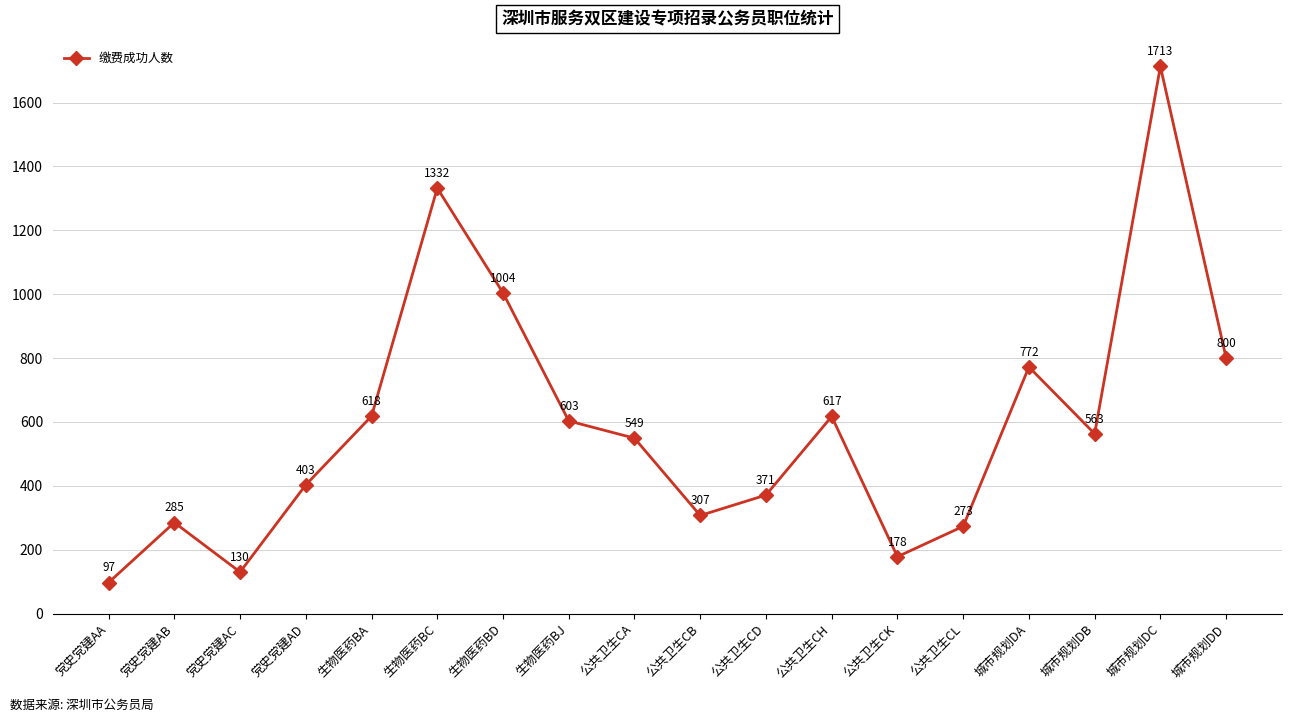

What is the minimum value shown in the chart?

97